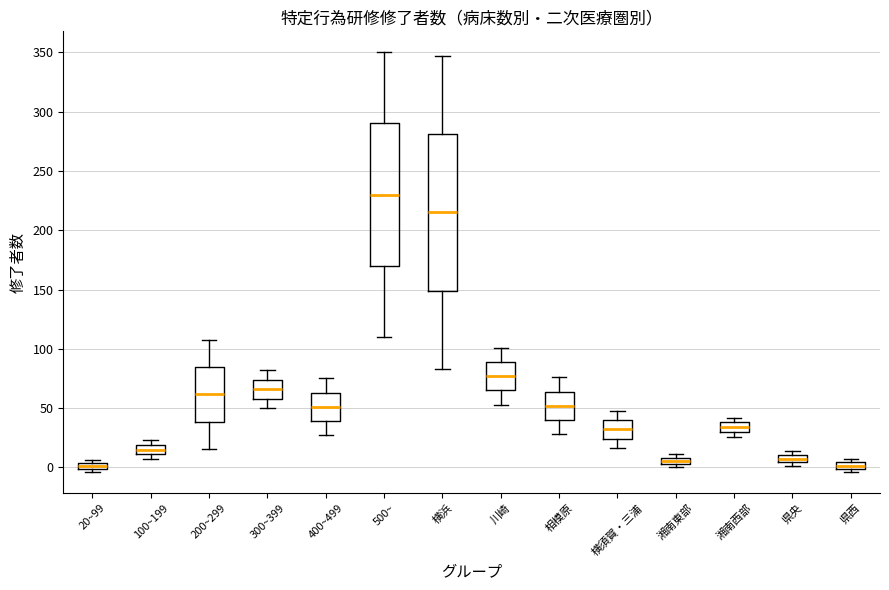

Comparing the boxes themselves (not the whiskers), which one is the tallest?

横浜